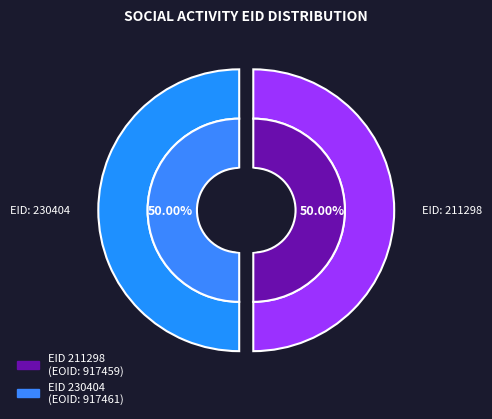

How many segments does this pie chart have?

2